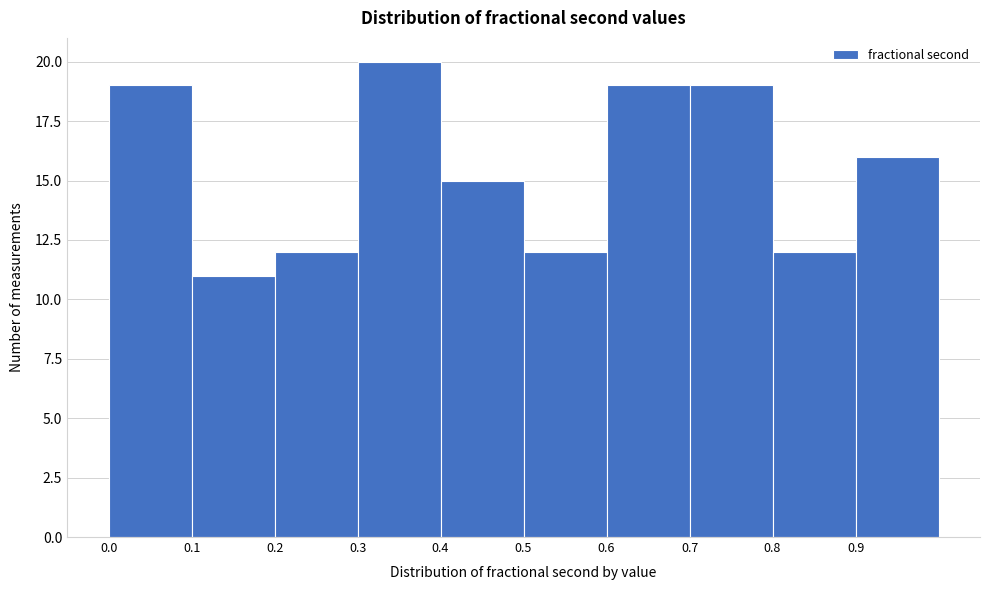

Reading left to right, list every bar in this chart as the range it spans on the x-axis followed by its height. The values are not printed on the chart, so give them approximately, as read against the axis.

0.0 to 0.1: 19
0.1 to 0.2: 11
0.2 to 0.3: 12
0.3 to 0.4: 20
0.4 to 0.5: 15
0.5 to 0.6: 12
0.6 to 0.7: 19
0.7 to 0.8: 19
0.8 to 0.9: 12
0.9 to 1.0: 16